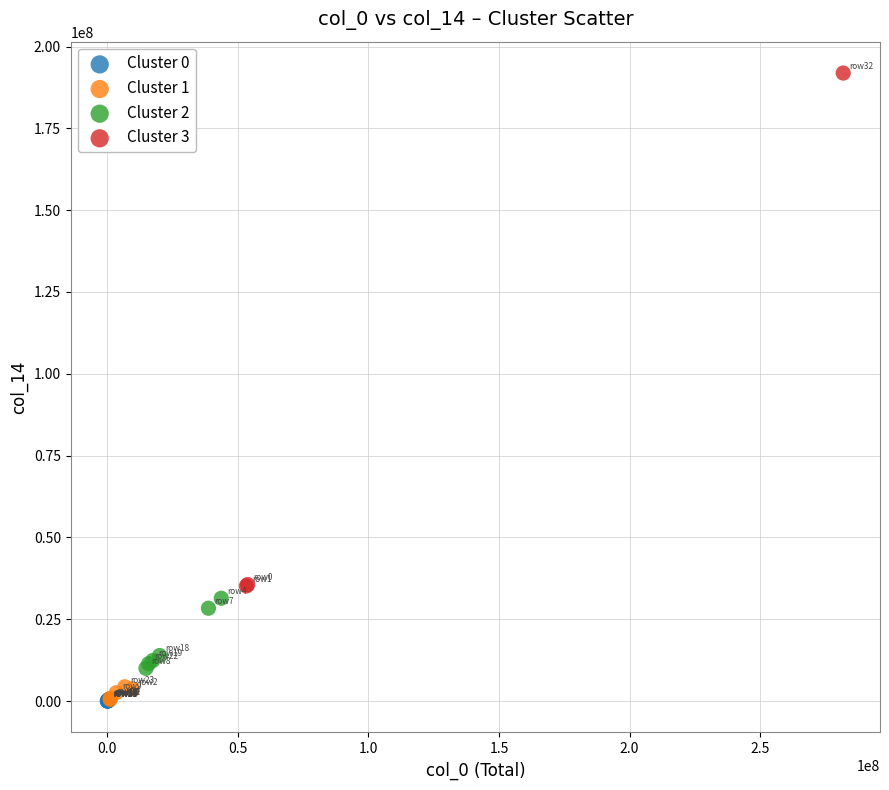

Which series reaches the maximum Y coordinate?

Cluster 3